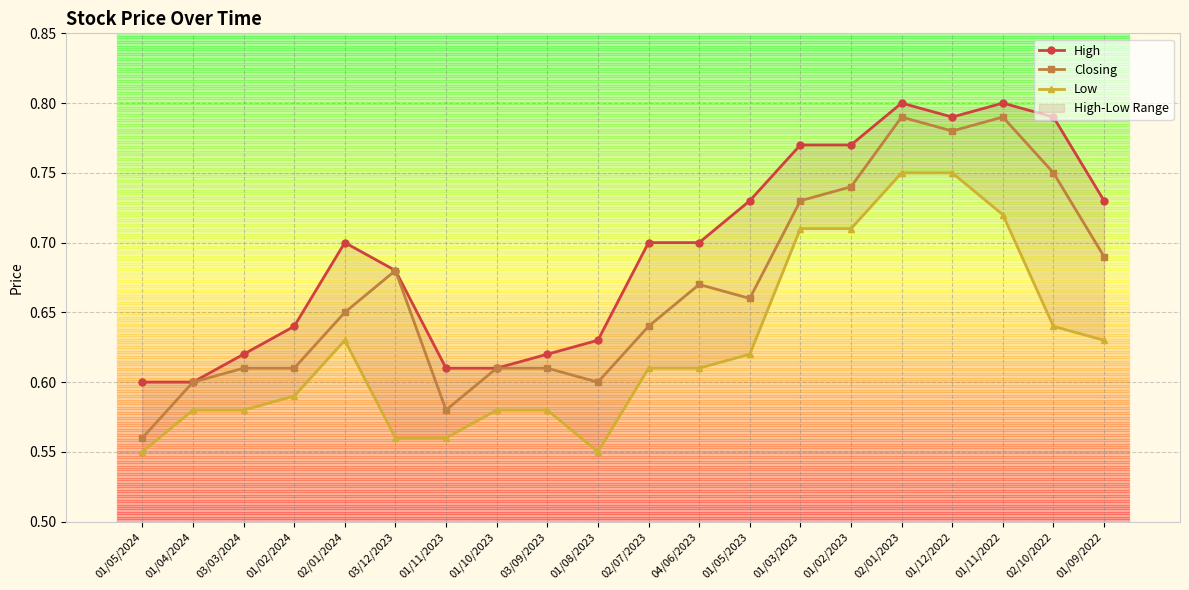

Where is the first local minimum for Low?

01/08/2023